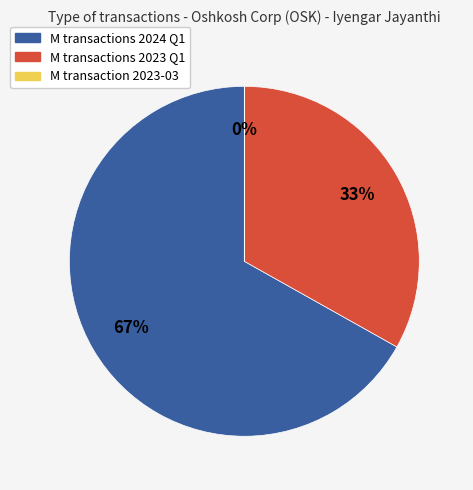

Which category accounts for the majority?

M transactions 2024 Q1